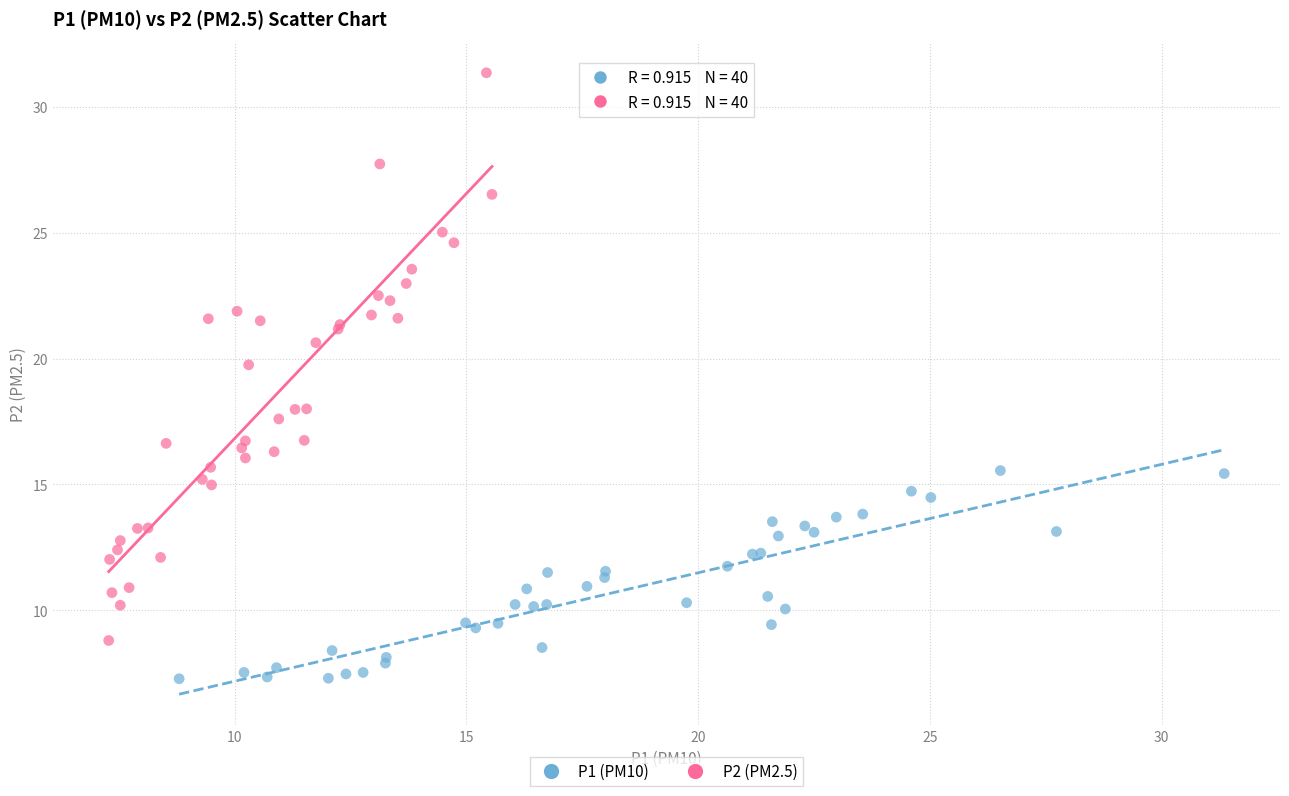

Which series contains the lowest Y value?

P1 (PM10)